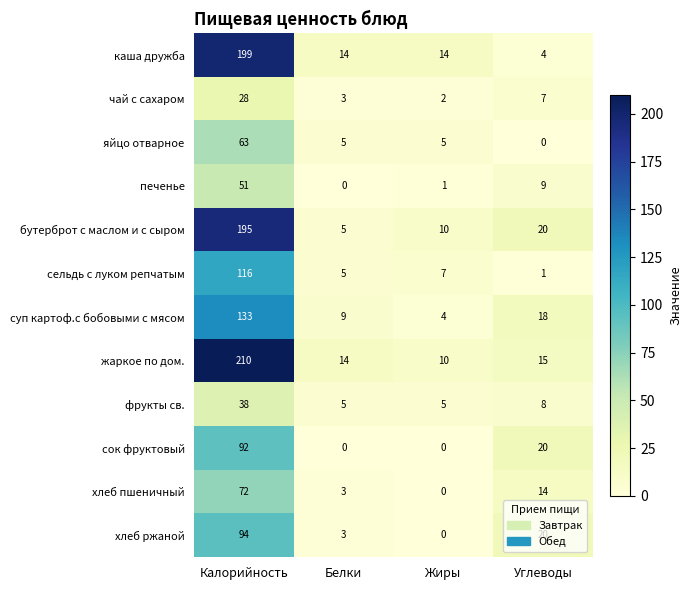

What is the spread (max minus min) of values at Углеводы?

20